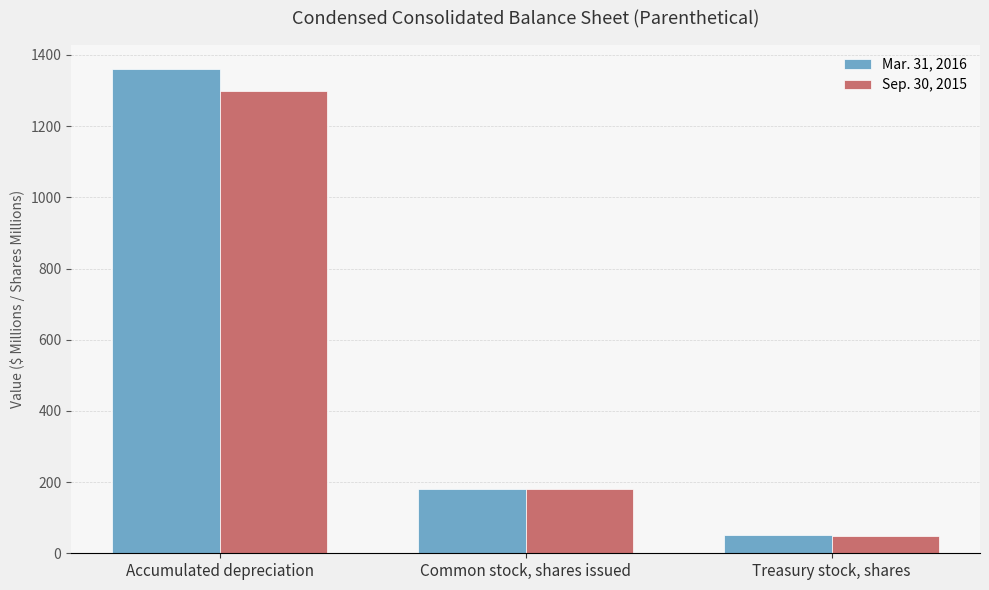

Read the Sep. 30, 2015 value at Treasury stock, shares.

49.0